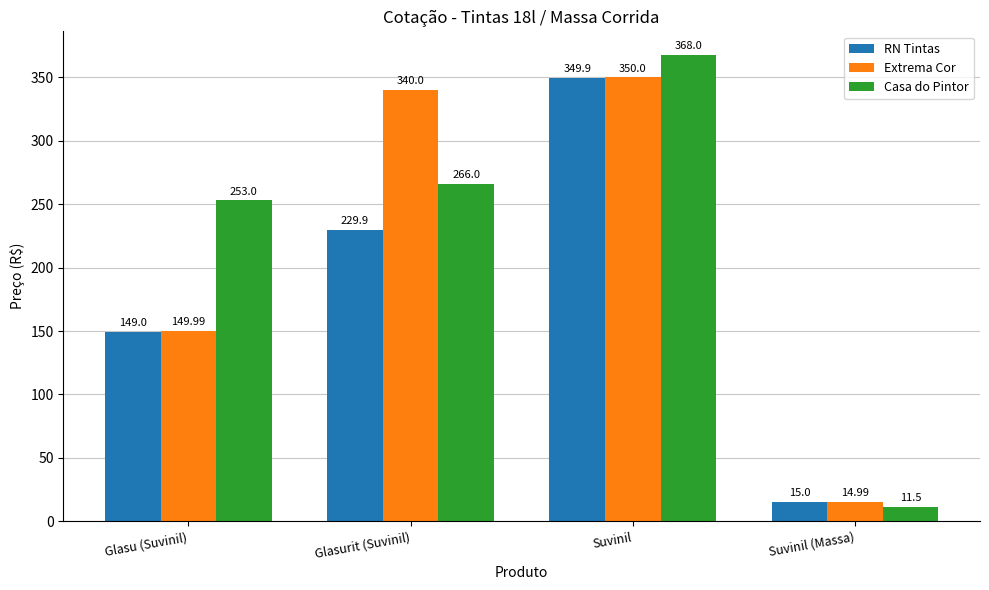

Are the bars grouped side by side (vs. stacked)?

Yes